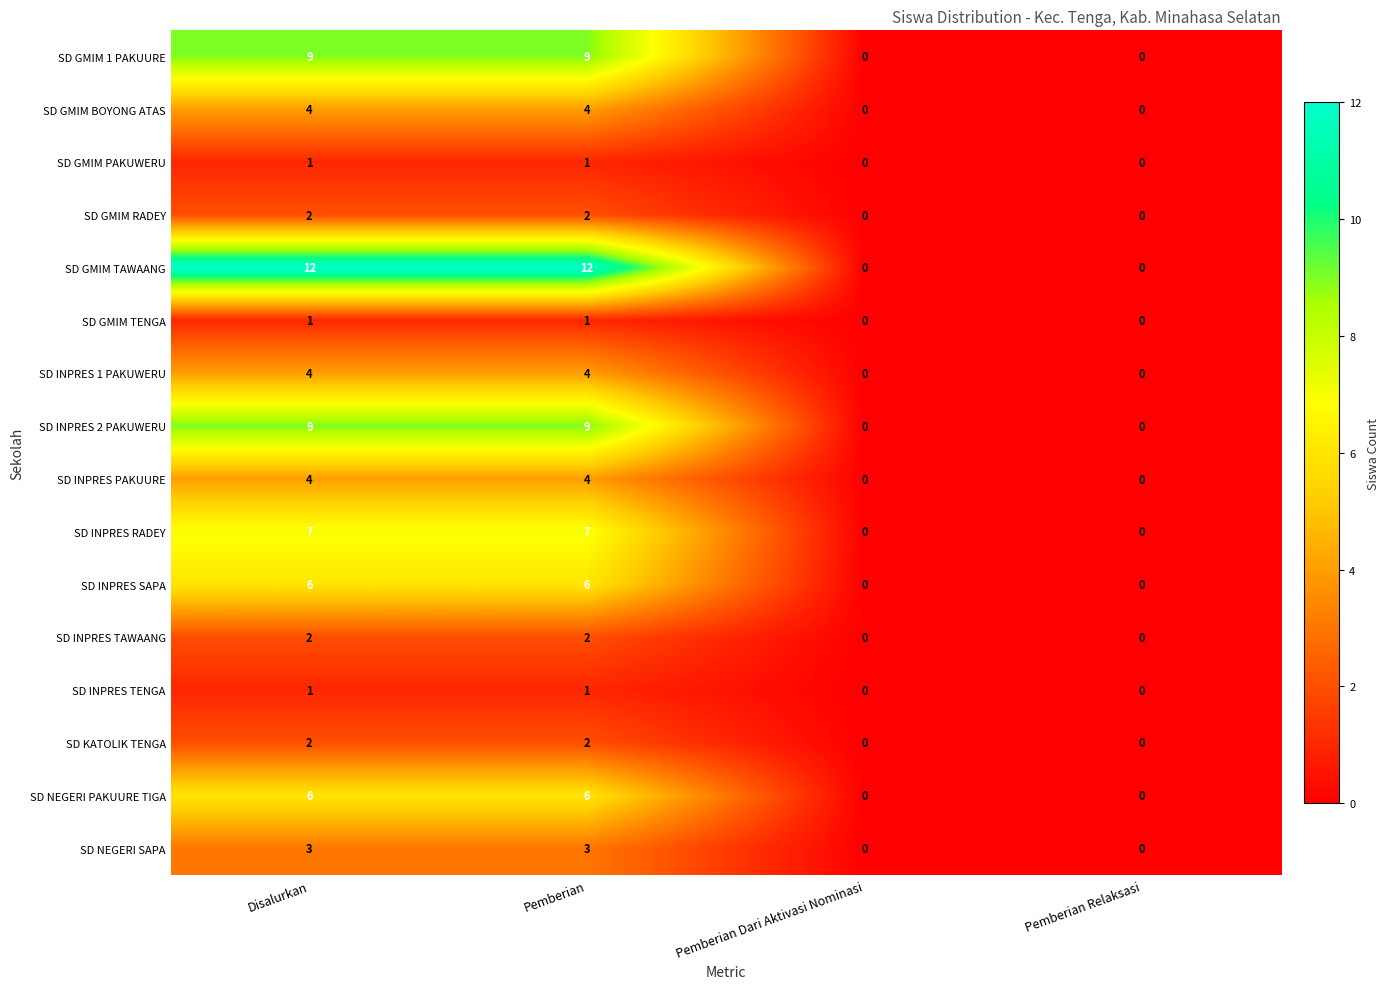

The SD GMIM BOYONG ATAS series shows 4 at Disalurkan. True or false?

True